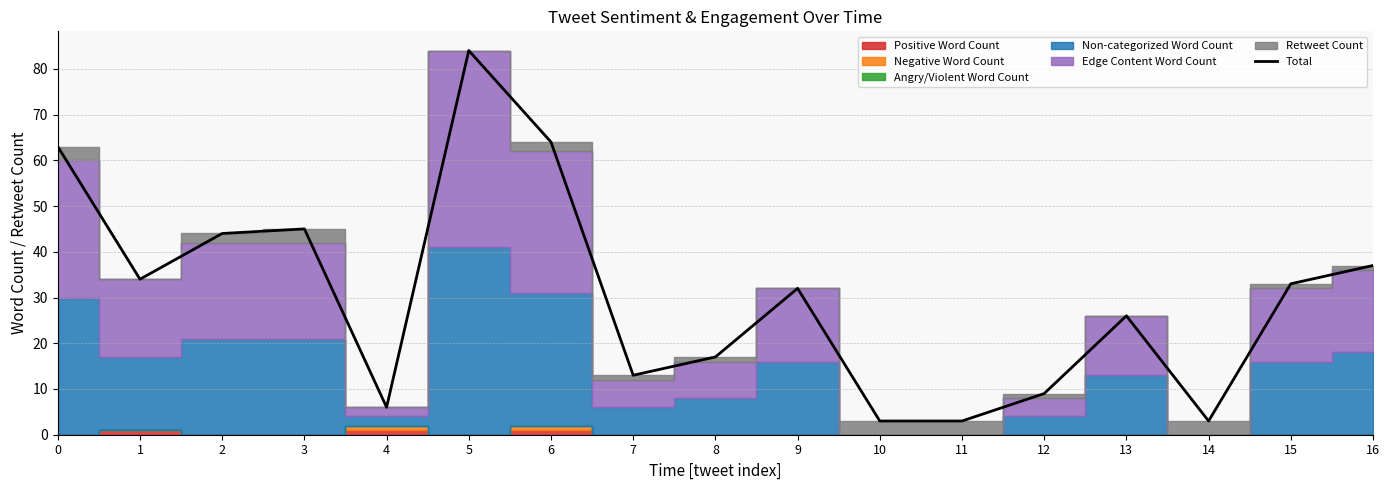

What value does the data have at 4?

6